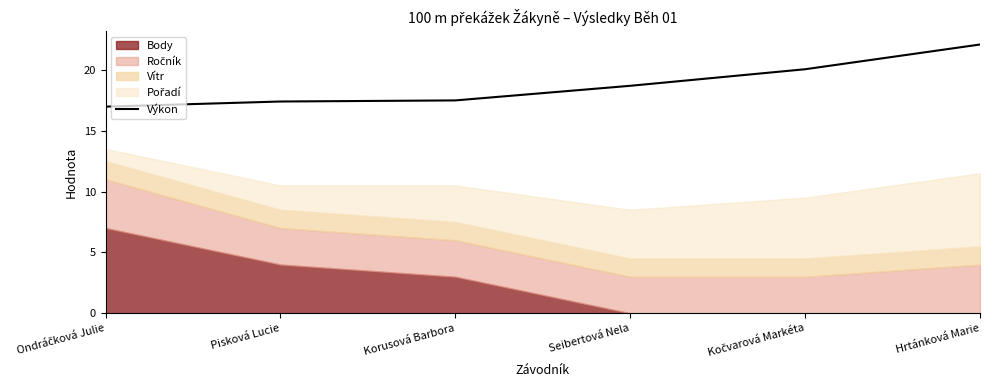

What is the value of the 6th point from the left?

22.1